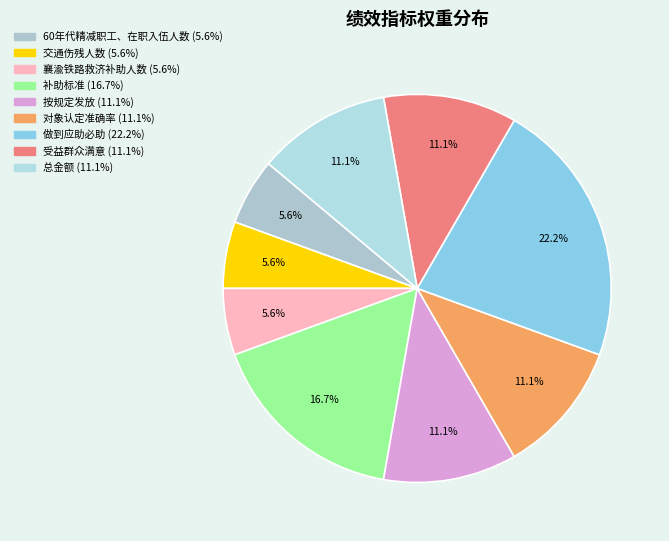

Rank the categories by value from highest to lowest.

做到应助必助, 补助标准, 按规定发放, 对象认定准确率, 受益群众满意, 总金额, 60年代精减职工、在职入伍人数, 交通伤残人数, 襄渝铁路救济补助人数